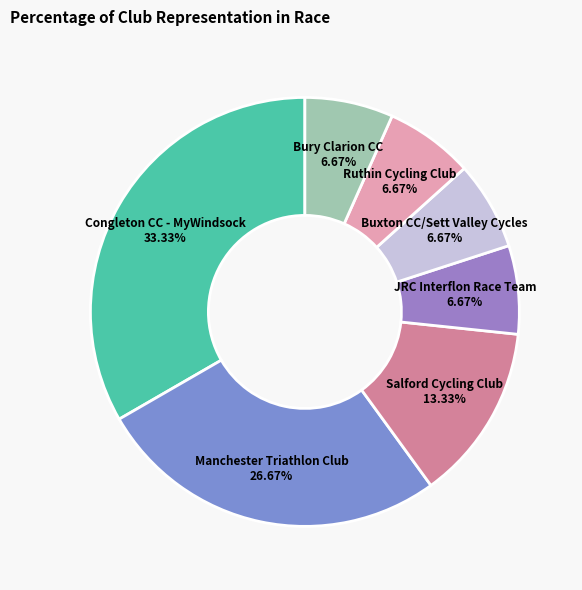

Count the number of slices in the pie.

7